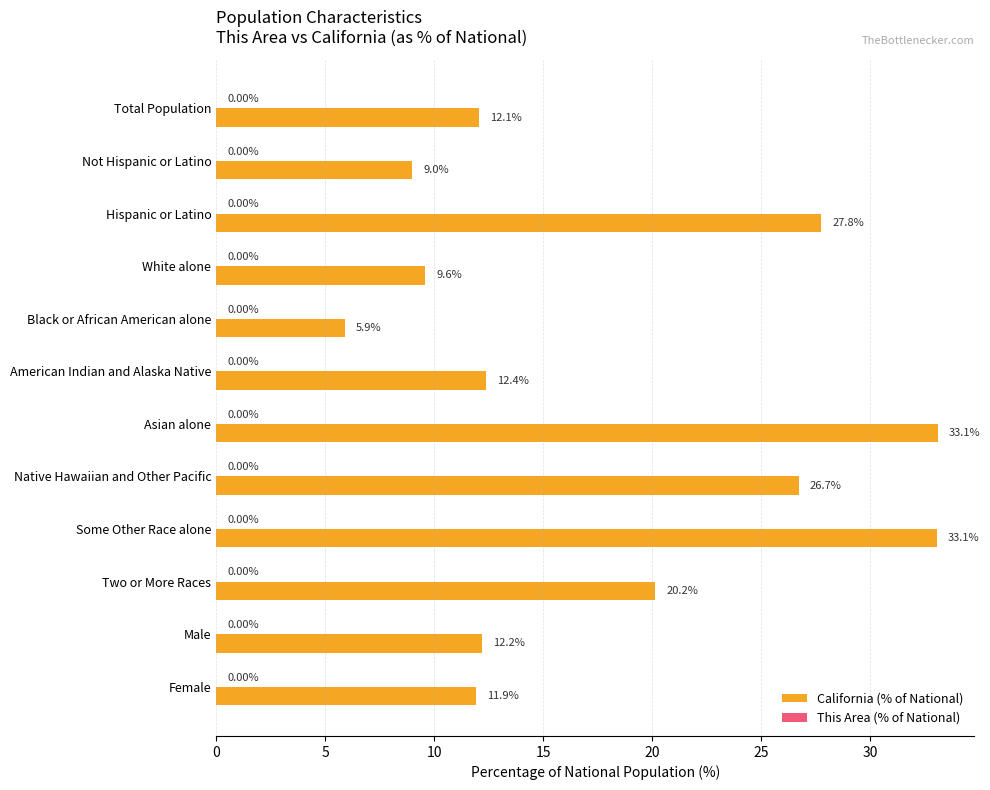

Where is California (% of National) nearest to the value 19?

Two or More Races